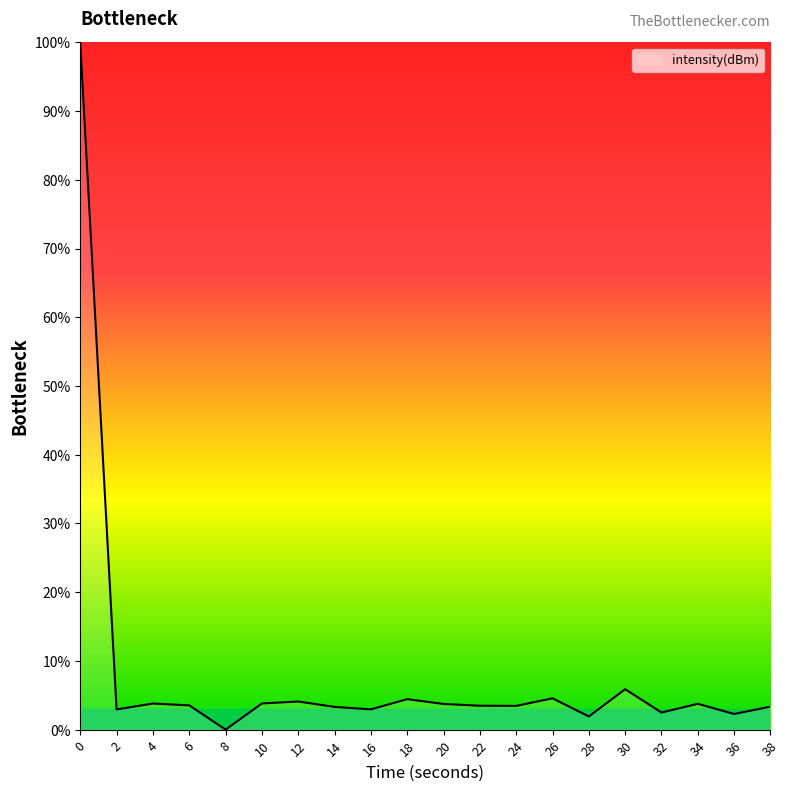

What is the approximate value at 34?

3.8